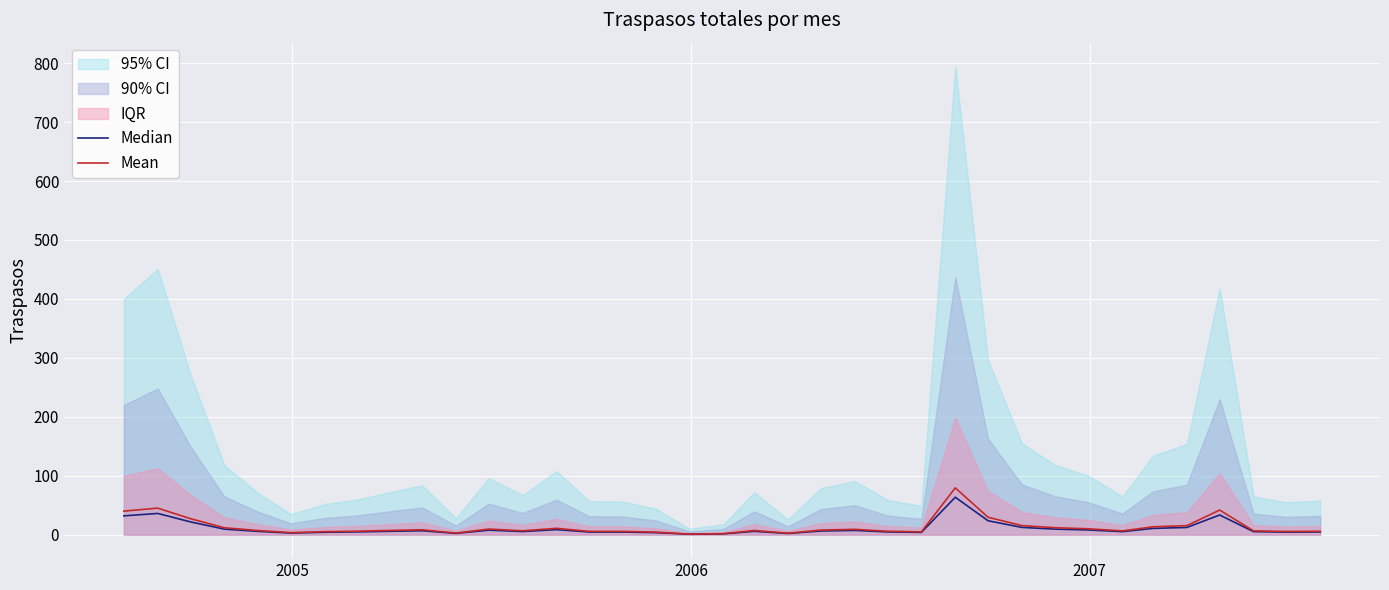

What is the maximum value for Mean?

79.5